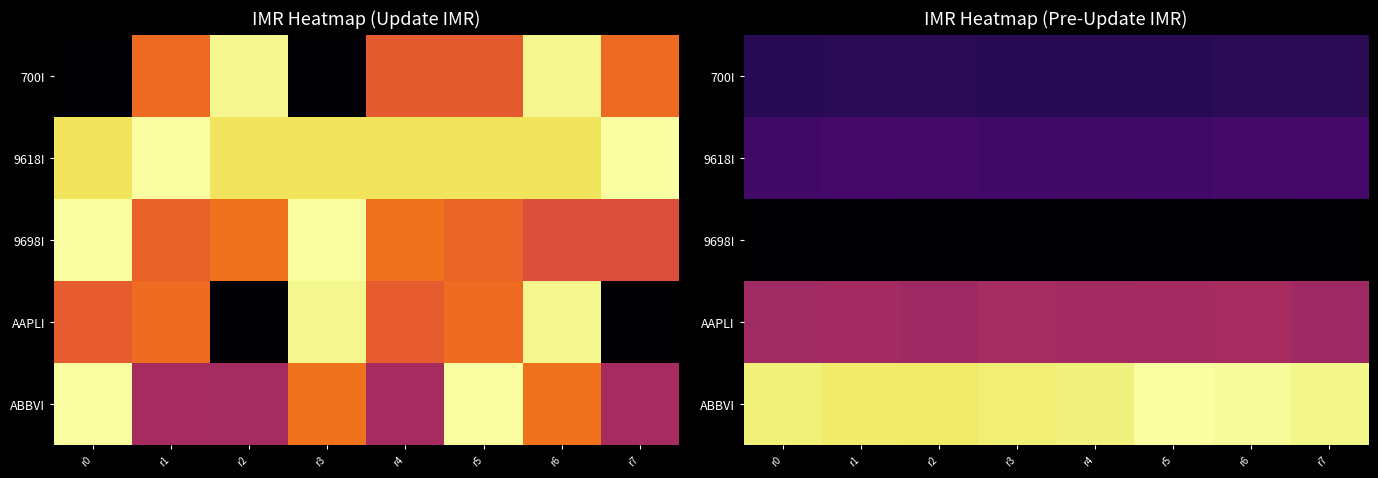

Between r3 and r6, which is larger?

r6